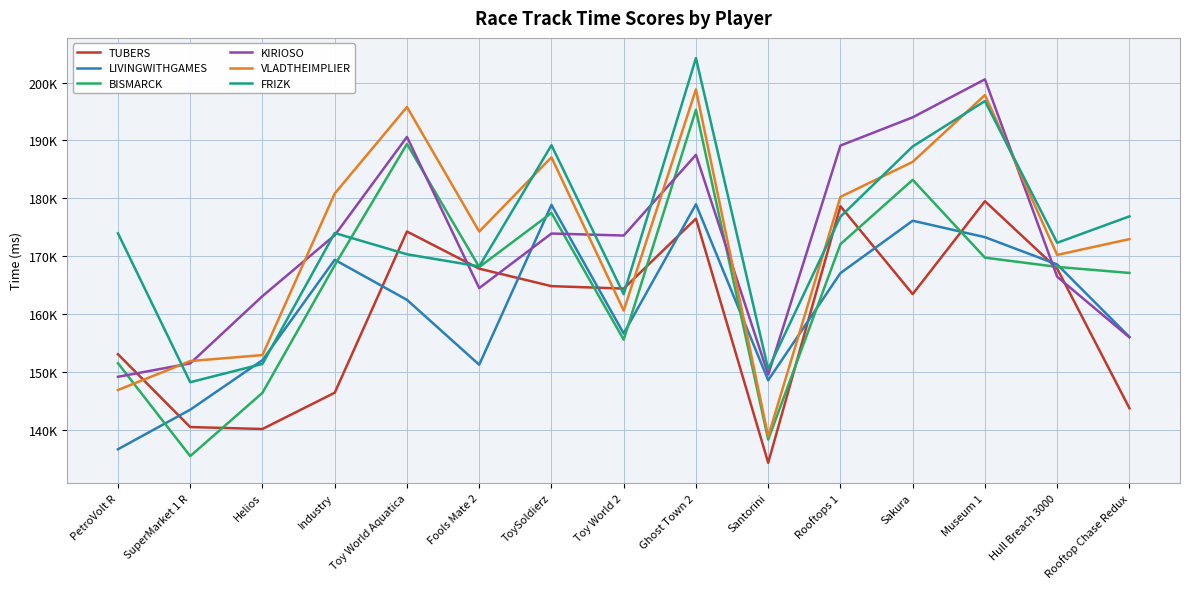

The value of TUBERS at Hull Breach 3000 is 105983. True or false?

False